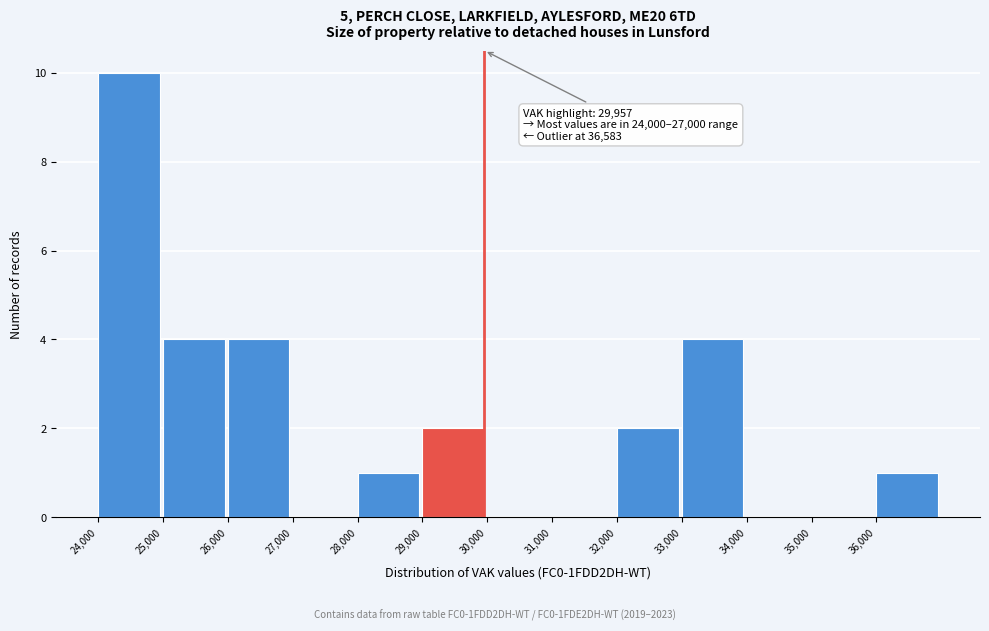

Which range on the x-axis has the tallest bar?

24000 to 25000